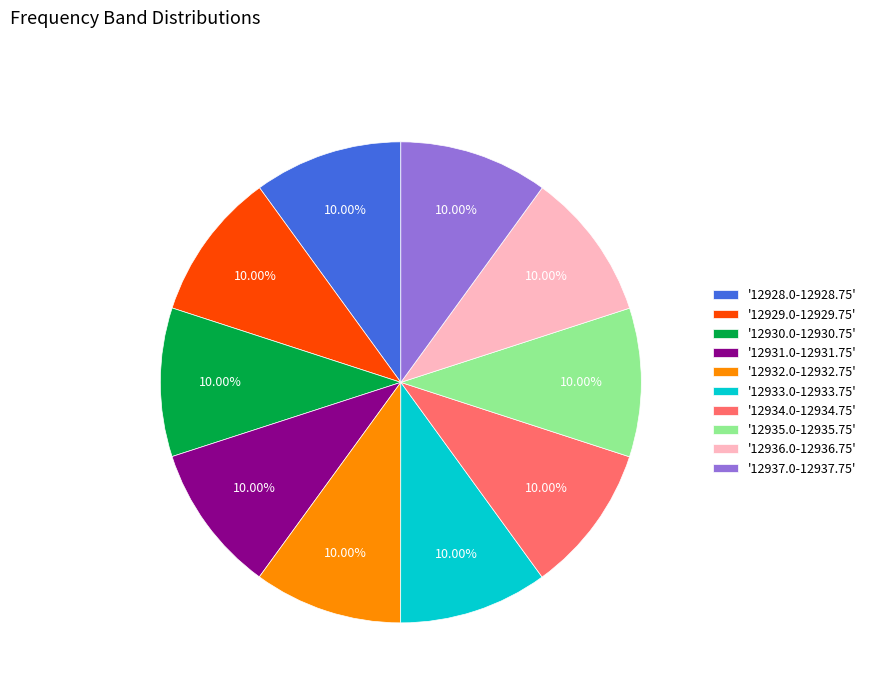

Do '12937.0-12937.75' and '12929.0-12929.75' together represent more than half of the pie?

No